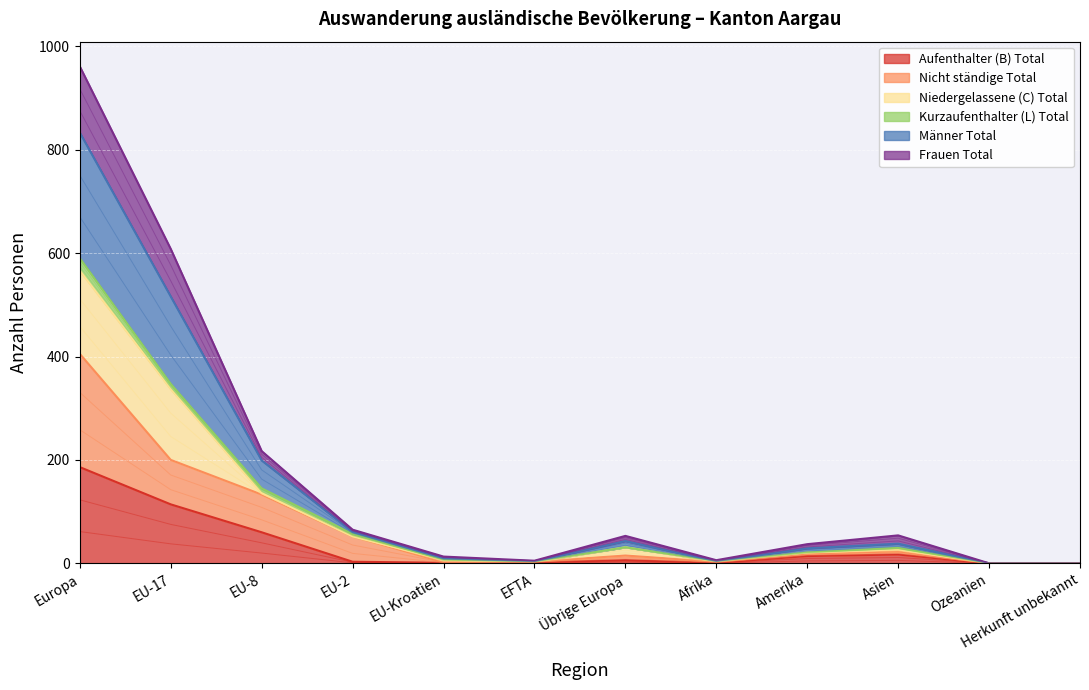

Is it true that Aufenthalter (B) Total equals 0 at Ozeanien?

True